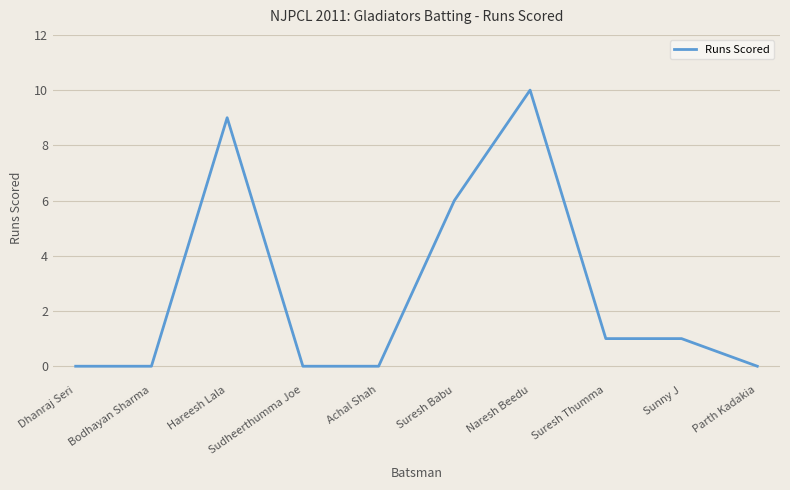

What position from the right is Hareesh Lala?

8